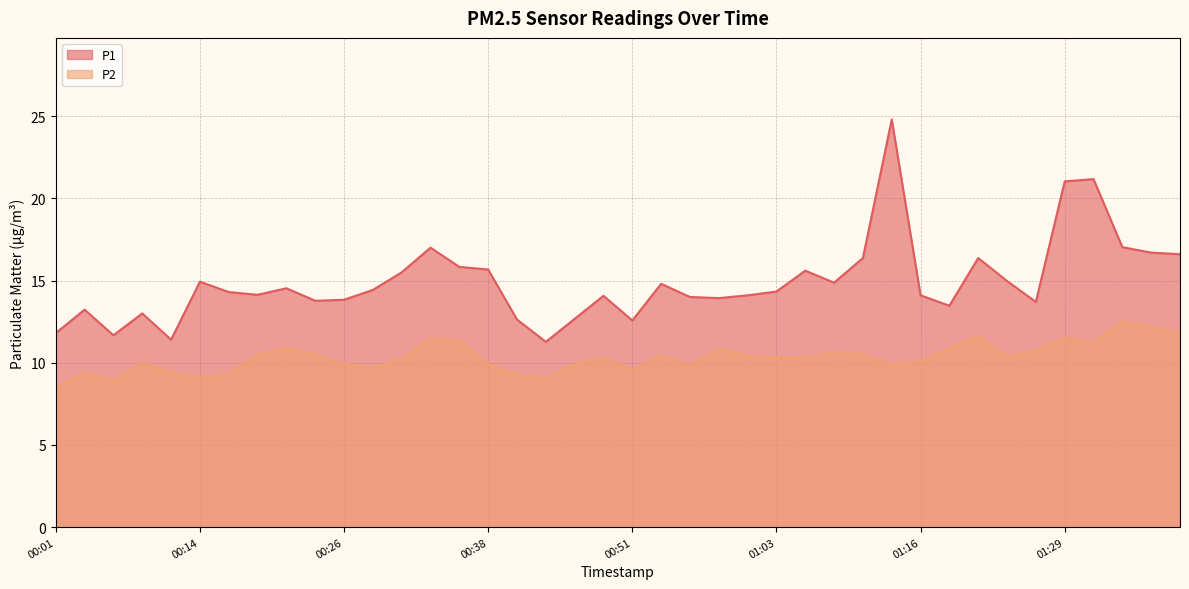

Which series has the largest total across all categories?

P1